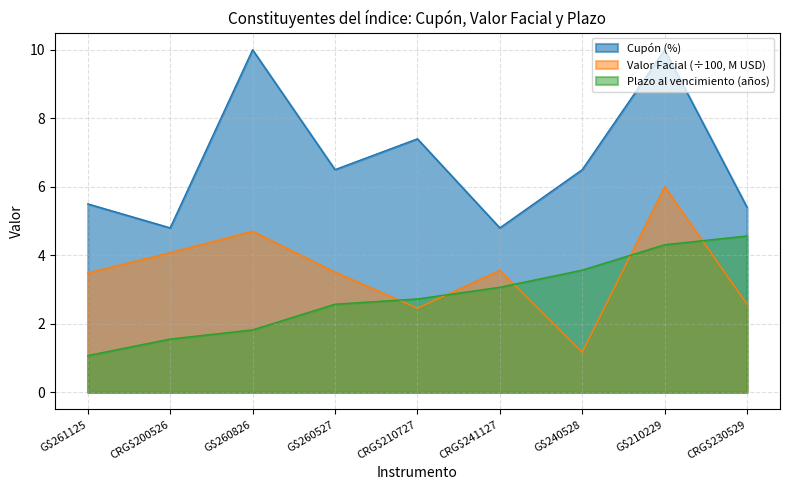

At how many categories does at least one series exceed 4?

9